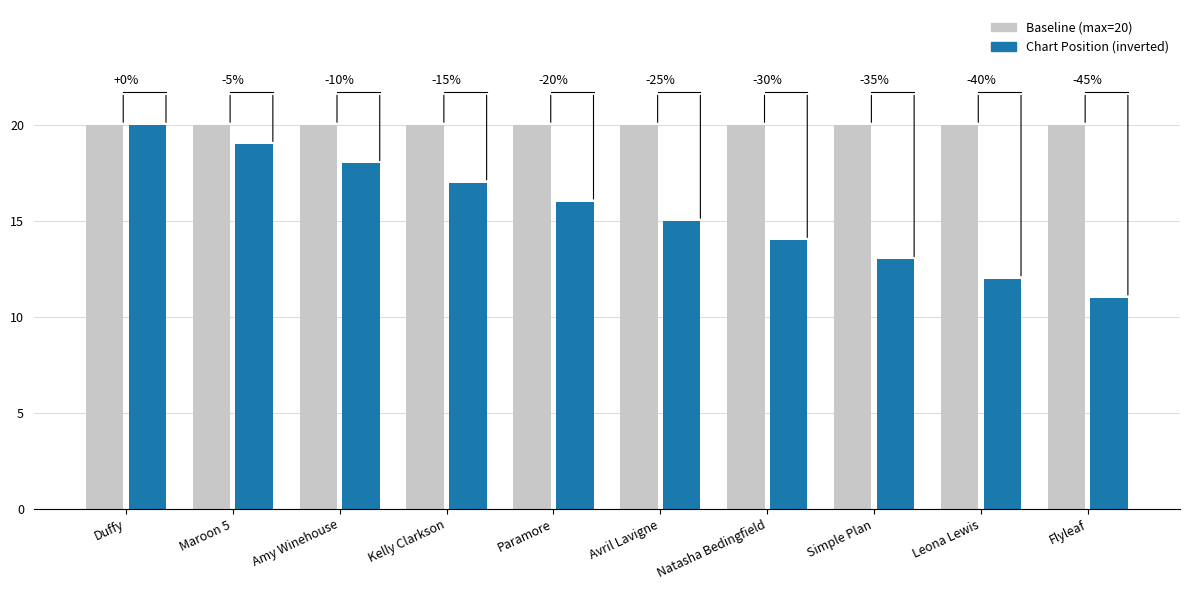

Reading left to right, what are all the values shown in this chart?

Baseline: Duffy=20	Maroon 5=20	Amy Winehouse=20	Kelly Clarkson=20	Paramore=20	Avril Lavigne=20	Natasha Bedingfield=20	Simple Plan=20	Leona Lewis=20	Flyleaf=20
Chart Position (inverted): Duffy=20	Maroon 5=19	Amy Winehouse=18	Kelly Clarkson=17	Paramore=16	Avril Lavigne=15	Natasha Bedingfield=14	Simple Plan=13	Leona Lewis=12	Flyleaf=11